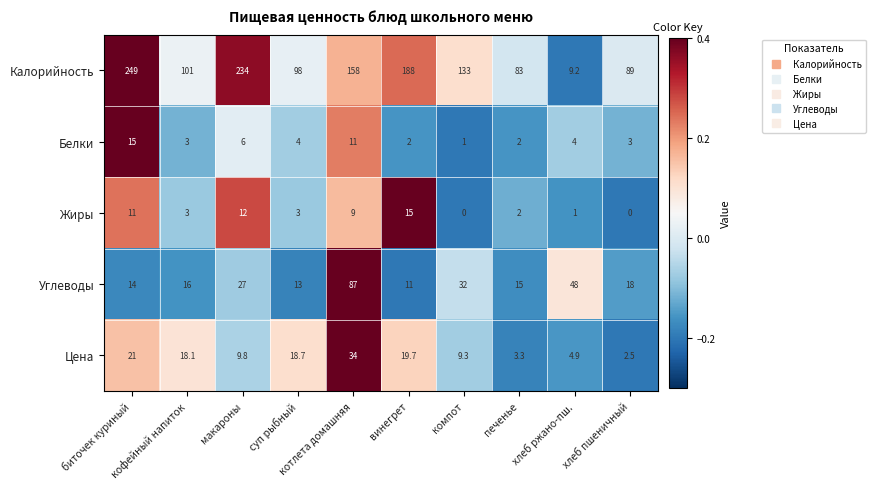

How many values in the Калорийность series are below 133?

5